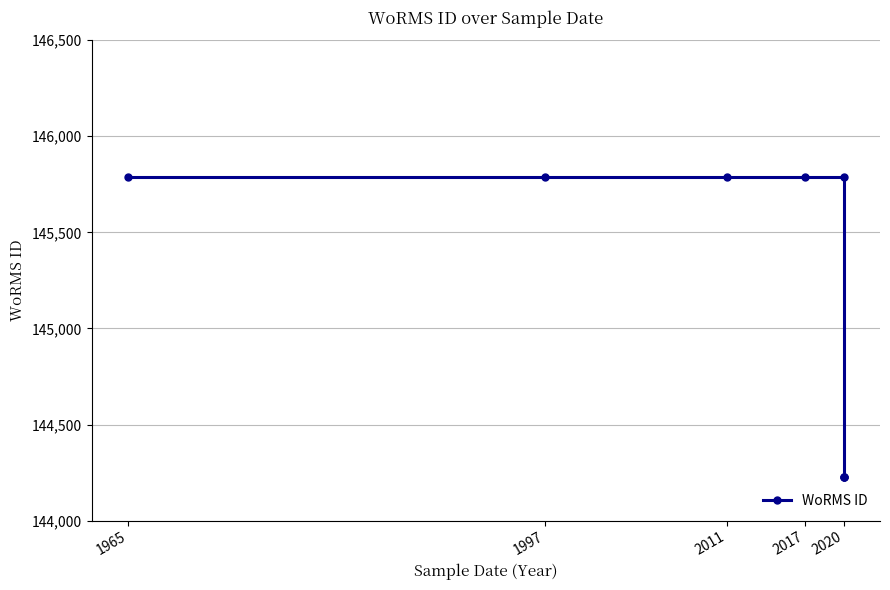

What is the average value?

145204